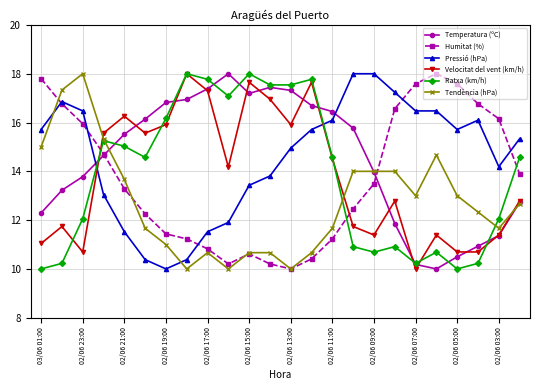

Which series ends up on top after the final intersection of Pressió (hPa) and Velocitat del vent (km/h)?

Pressió (hPa)